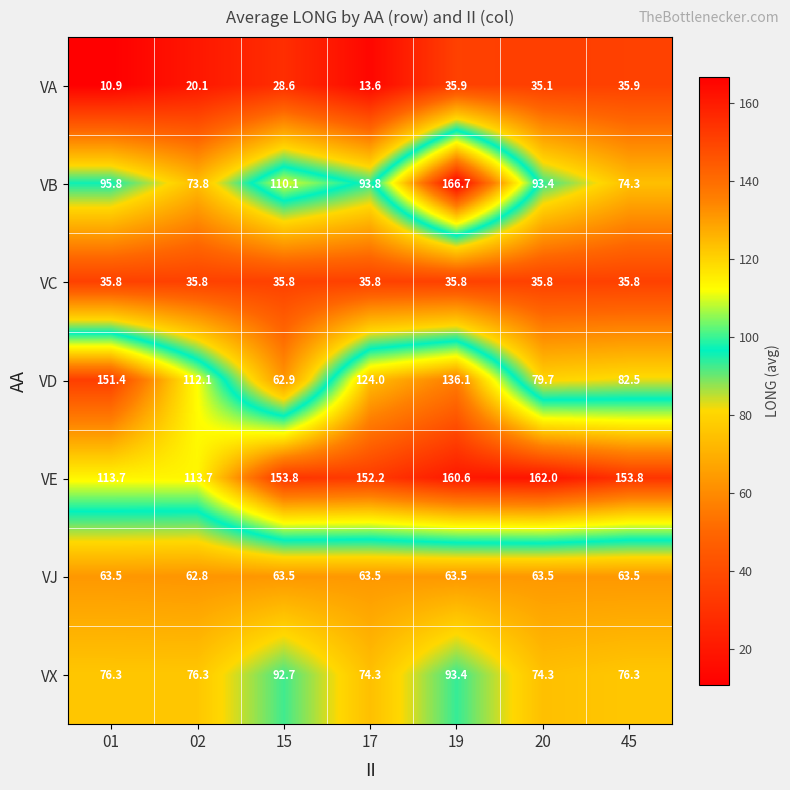

What is the average value of the VA series?

25.7